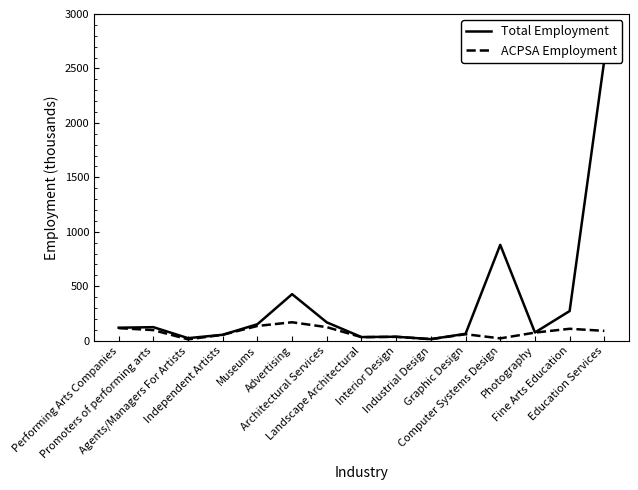

Reading right to left, transcribe all the data shown in this chart.

Total Employment: 2578	272	75	880	63	14	36	33	168	427	151	54	23	124	119
ACPSA Employment: 90	109	74	21	59	14	35	32	124	169	135	54	12	97	115